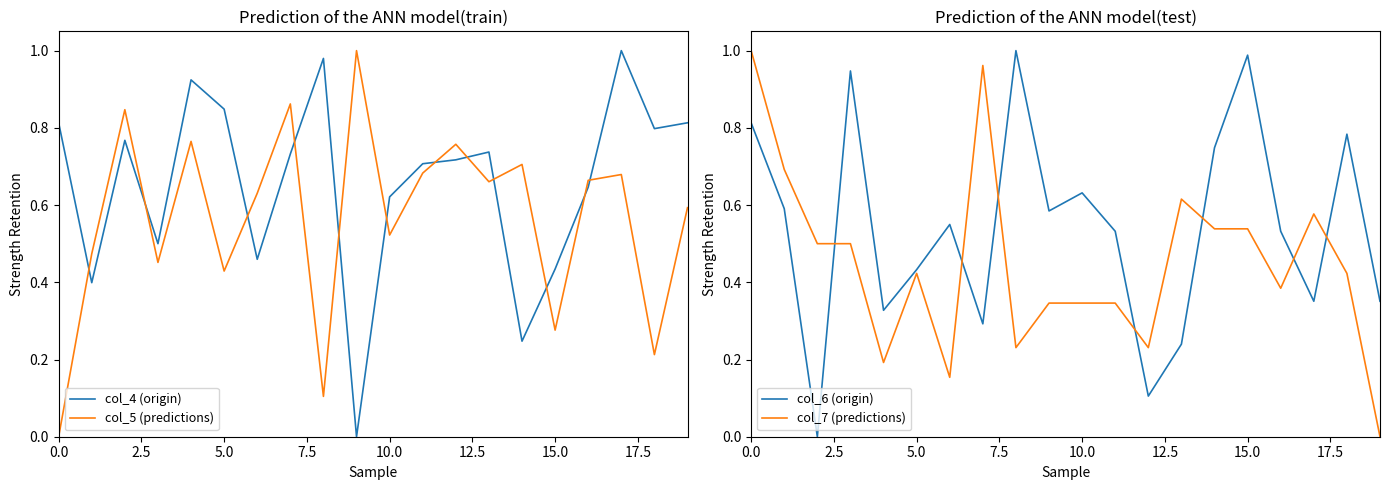

What is the maximum value shown in the chart?

1.0